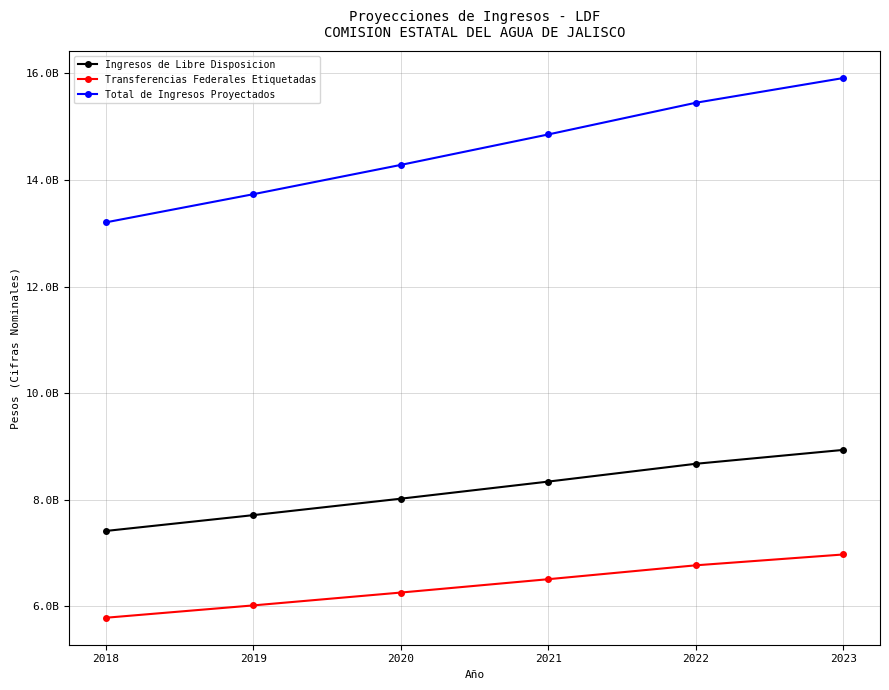

Is this an area chart (filled region under the line)?

No